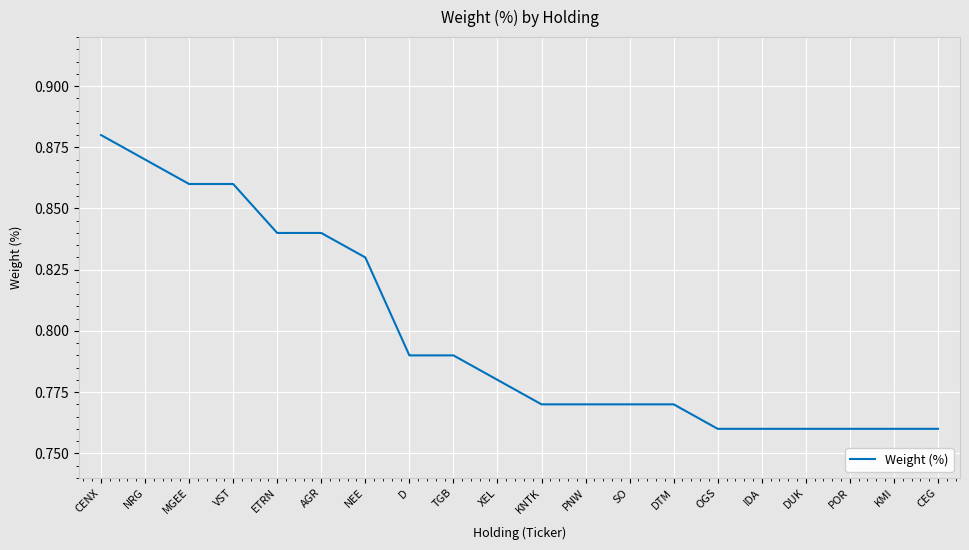

At which category does the chart reach its peak across all series?

CENX